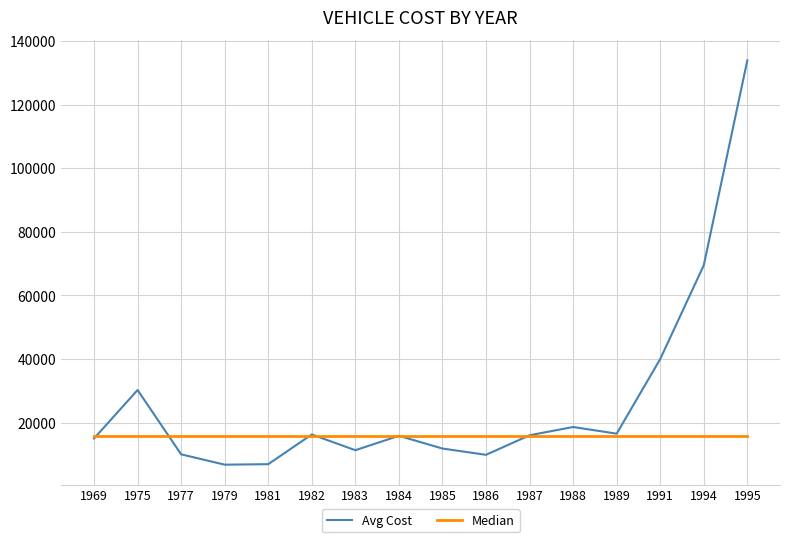

After their last crossing, which series has the higher values: Avg Cost or Median?

Avg Cost